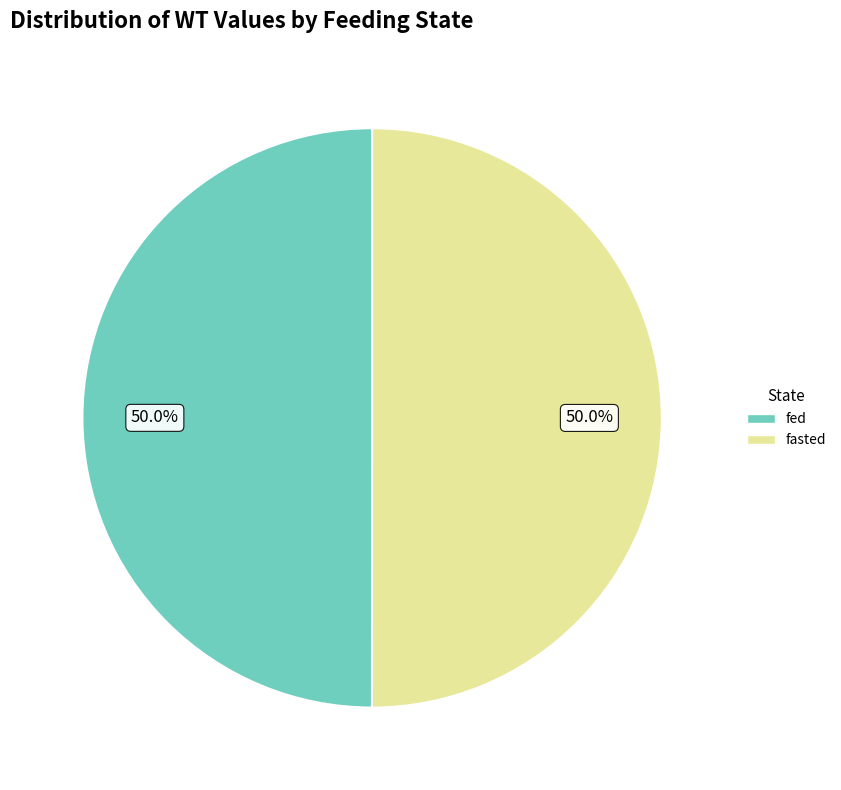

Combined, what portion of the pie is fasted and fed?

100.0%